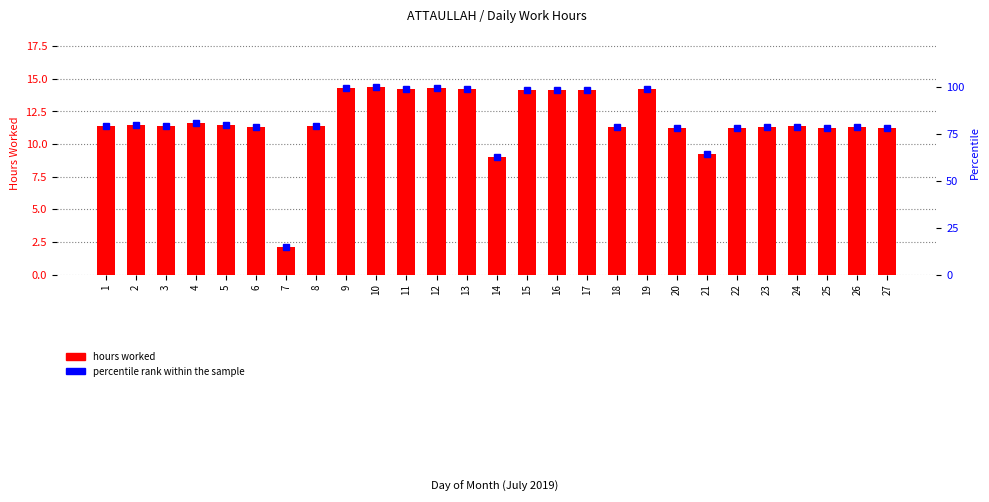

Between 11 and 19, which is larger?

19